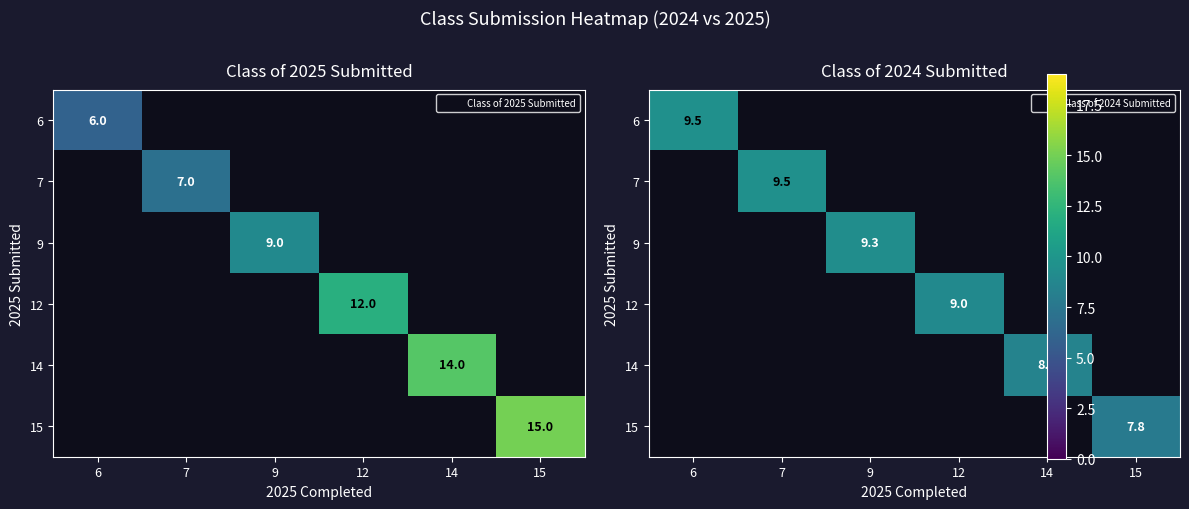

Between 12 and 14, which is larger?

14